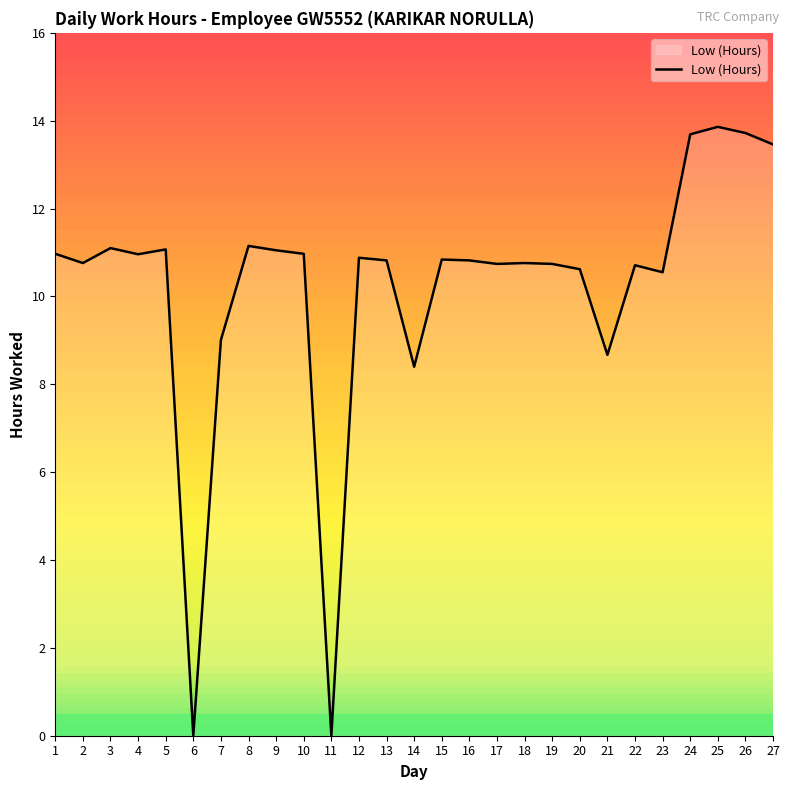

What is the greatest value displayed?

13.9